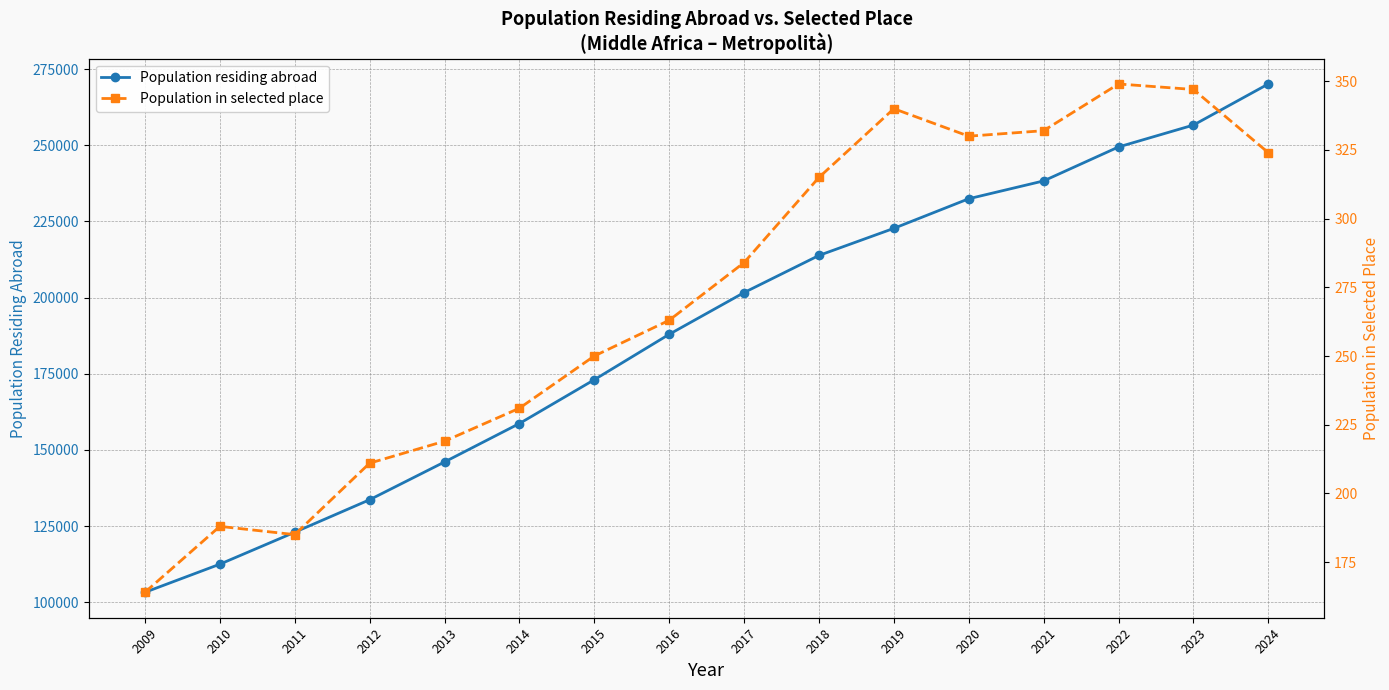

Which series has the widest spread of values?

Population residing abroad